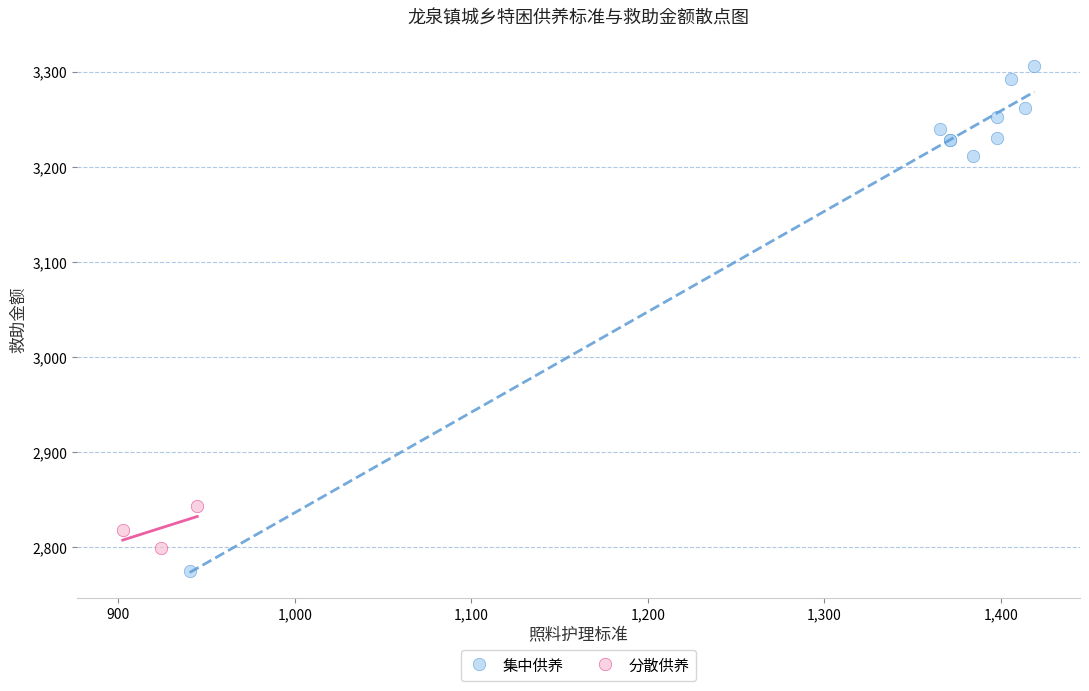

Which series has the widest spread of Y values?

集中供养